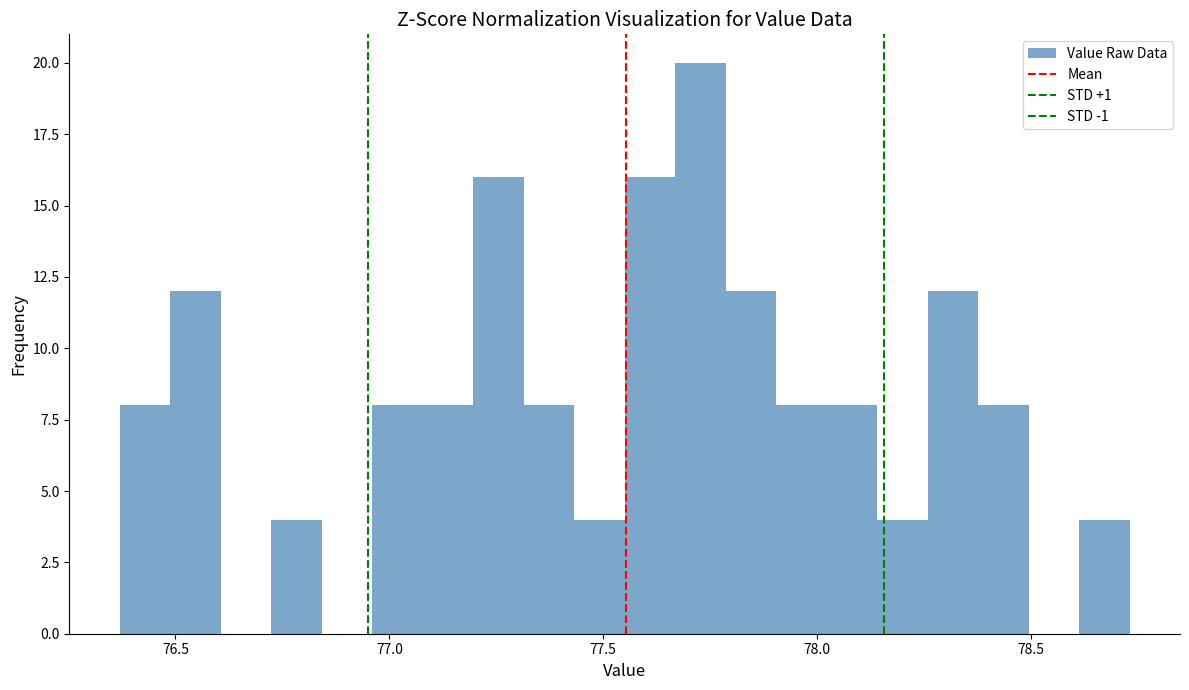

Read against the x-axis, roughly where is the centre of the tallest bar?

77.75